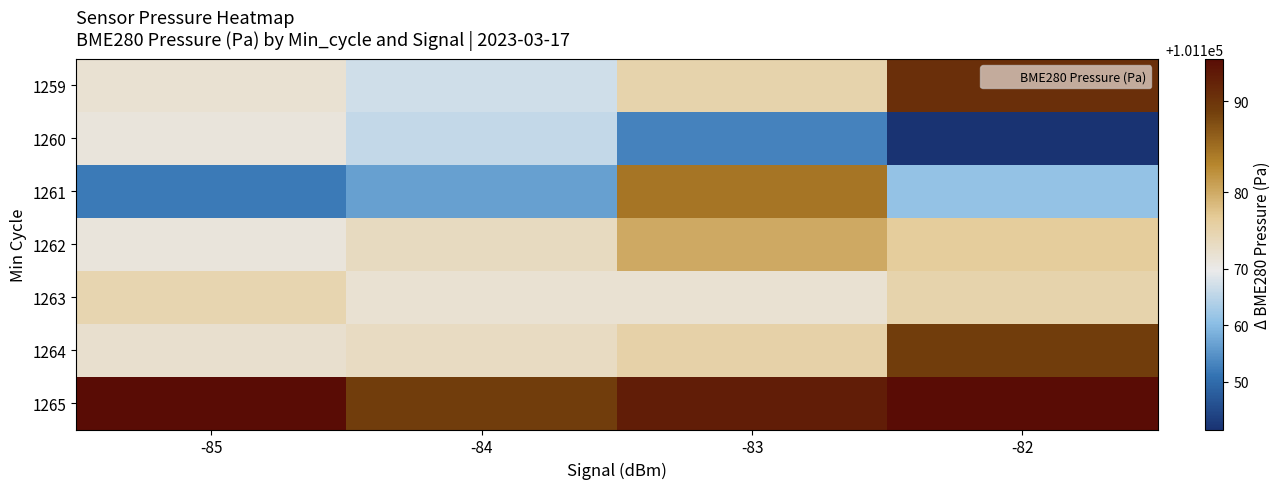

Reading left to right, list all the values displayed in this chart.

1259: -85=101172.4	-84=101167.0	-83=101175.8	-82=101190.6
1260: -85=101171.3	-84=101165.7	-83=101152.9	-82=101141.6
1261: -85=101151.8	-84=101156.5	-83=101184.4	-82=101161.1
1262: -85=101171.3	-84=101174.3	-83=101180.1	-82=101176.9
1263: -85=101175.6	-84=101172.3	-83=101172.4	-82=101175.8
1264: -85=101172.8	-84=101174.3	-83=101176.1	-82=101189.0
1265: -85=101194.7	-84=101189.0	-83=101192.7	-82=101194.7